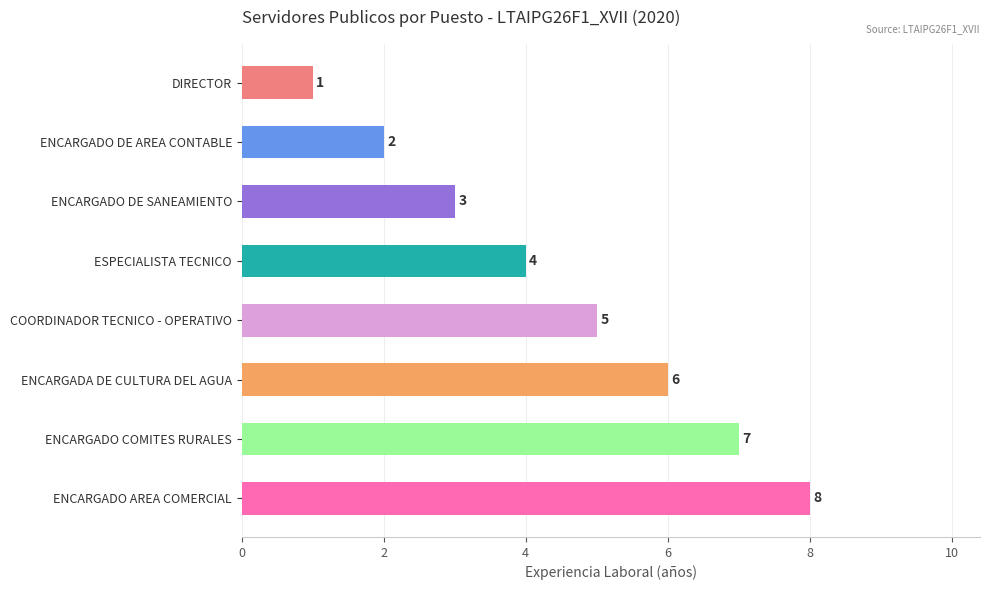

At which category does the chart reach its minimum across all series?

DIRECTOR